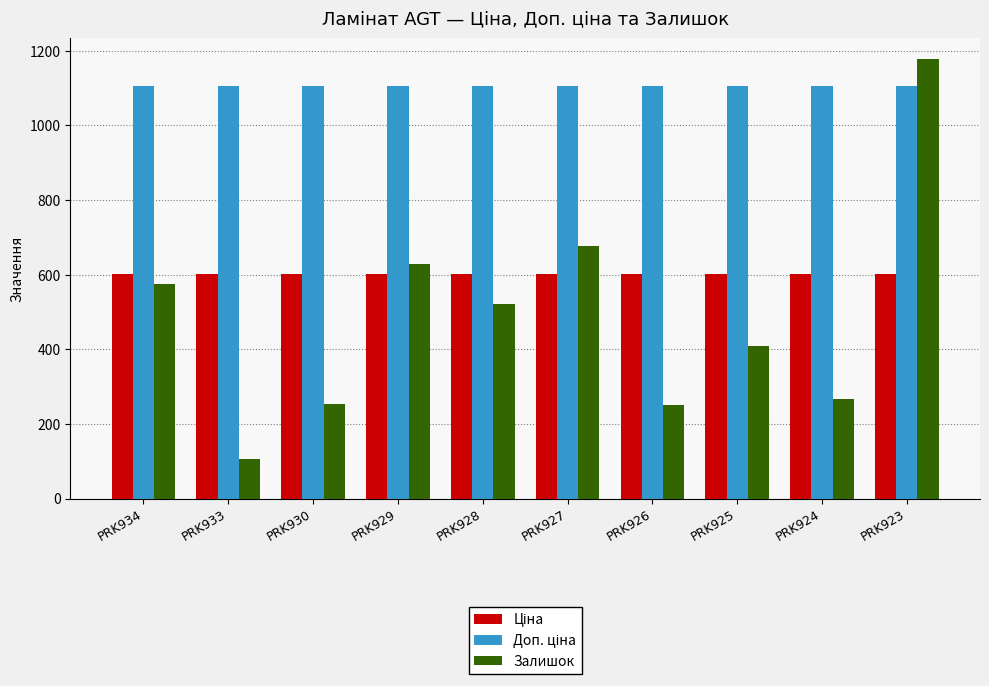

Is it true that Залишок equals 105.0 at PRK933?

True